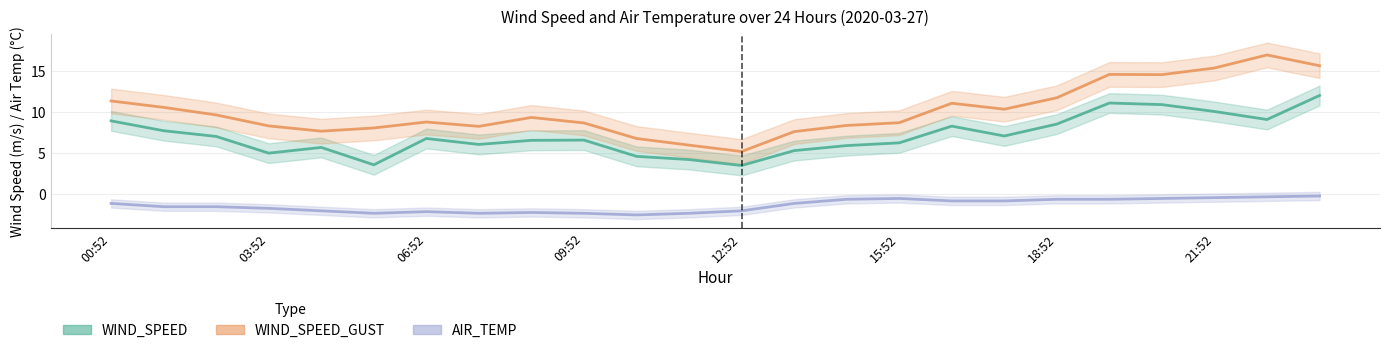

How many distinct data groups are displayed?

3